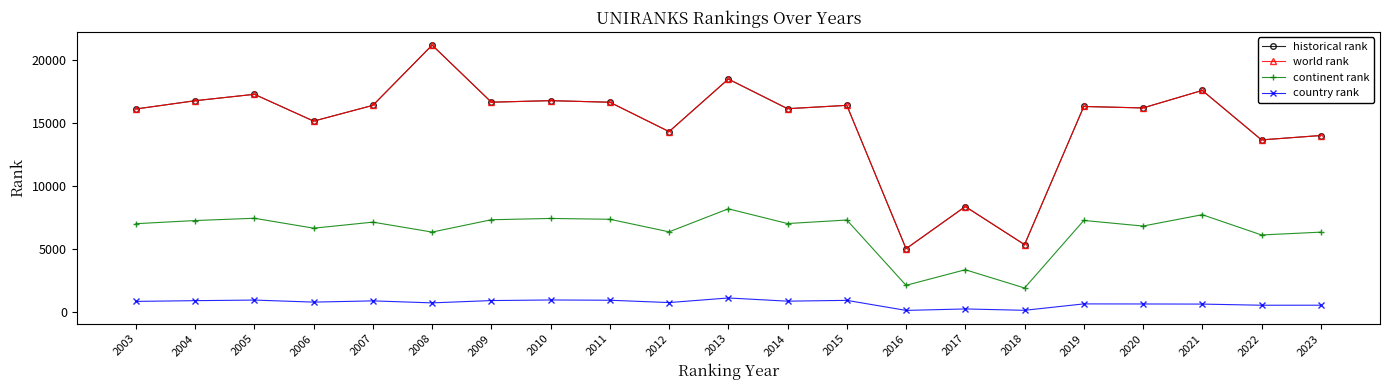

At which label does world rank reach its minimum?

2016